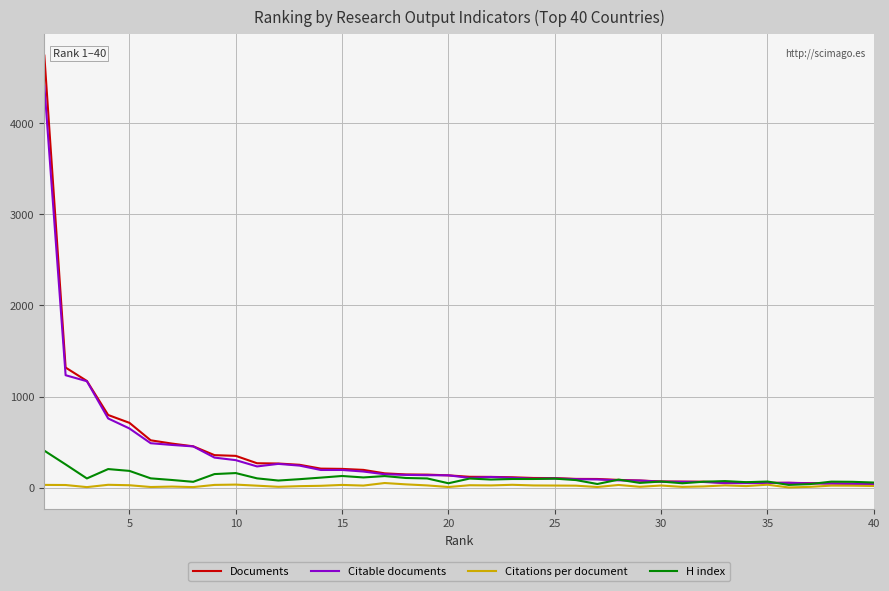

Which series has the widest spread of values?

Documents